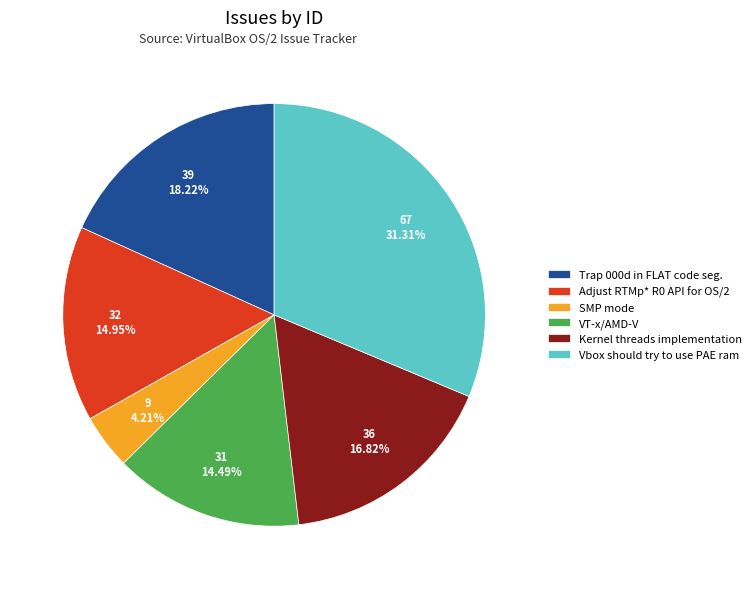

What percentage is NOT represented by Vbox should try to use PAE ram?

68.7%